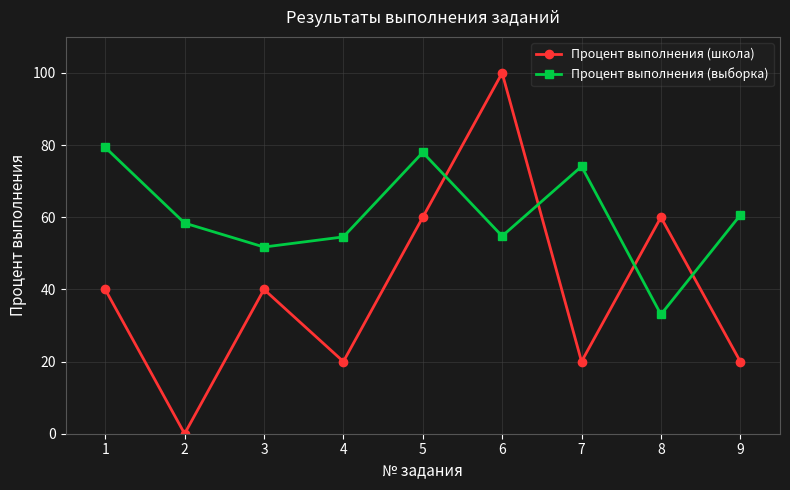

True or false: Процент выполнения (выборка) and Процент выполнения (школа) intersect in this chart.

True